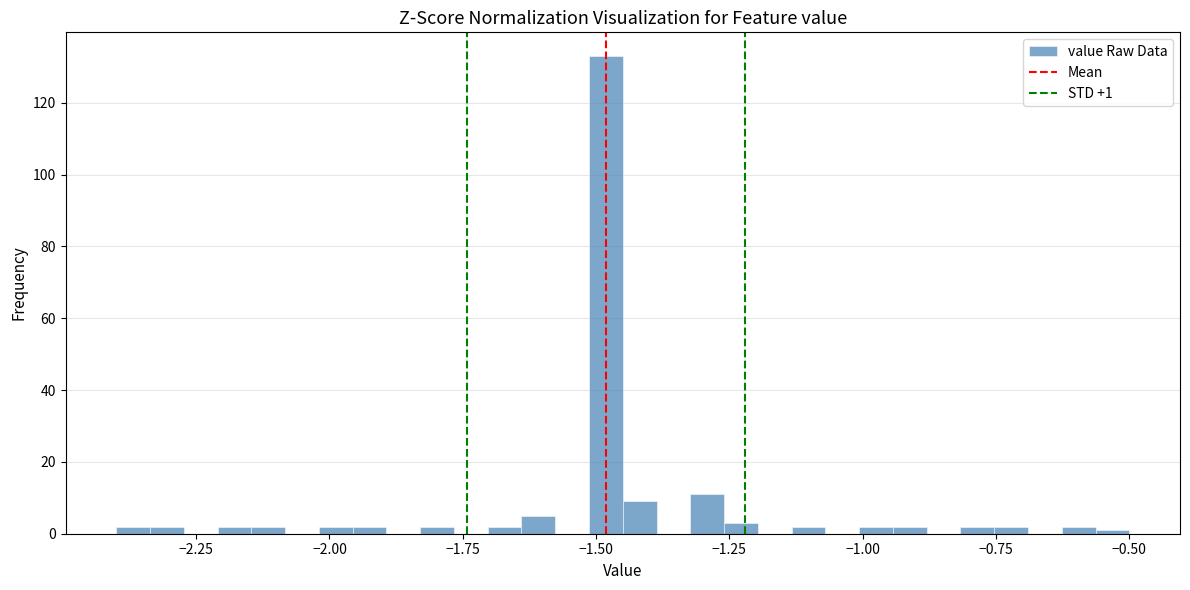

Read against the x-axis, roughly where is the centre of the tallest bar?

-1.50